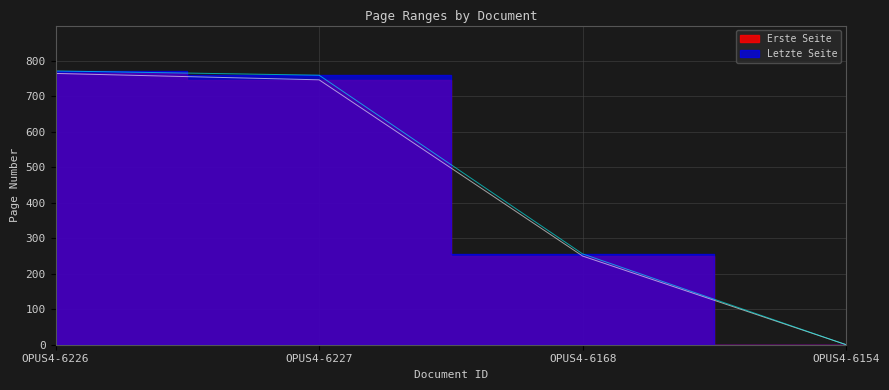

Does the chart display data point markers on the line(s)?

No